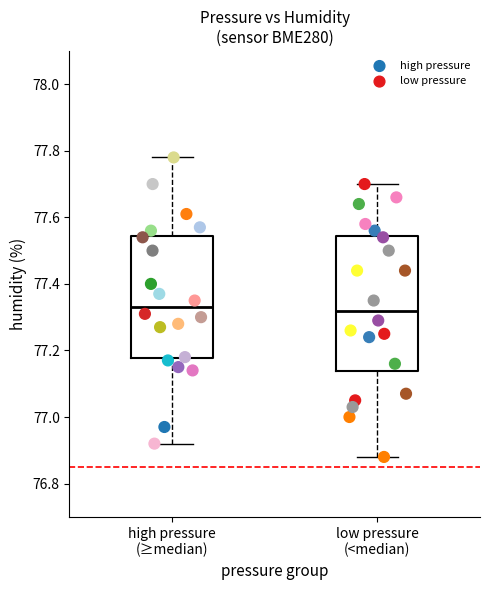

Which series reaches the maximum Y coordinate?

high pressure